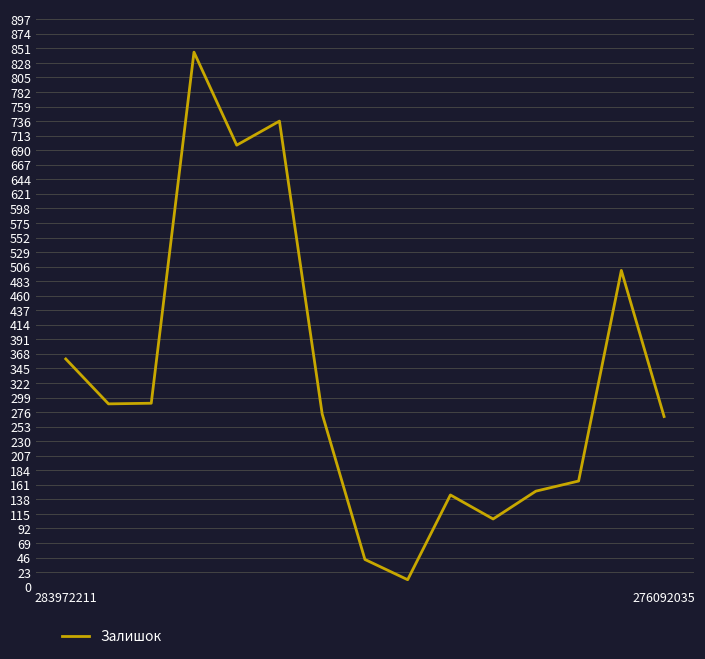

Count the number of categories in the chart.

15